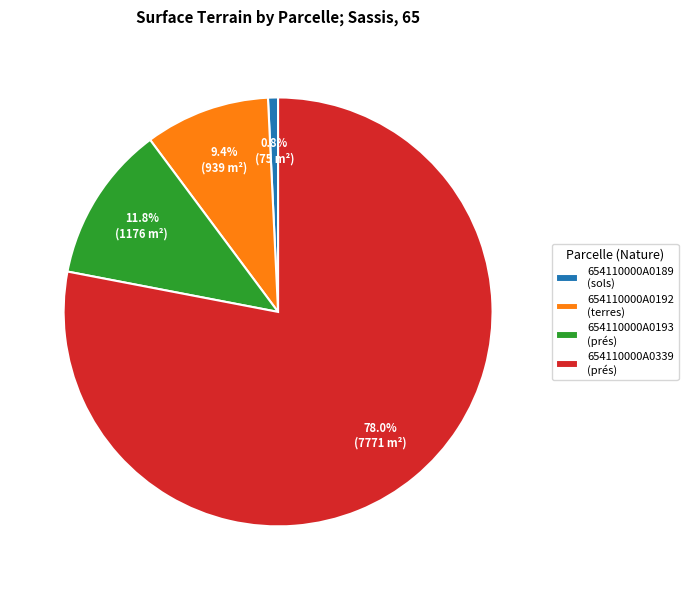

To the nearest percent, what is the average slice percentage?

25%